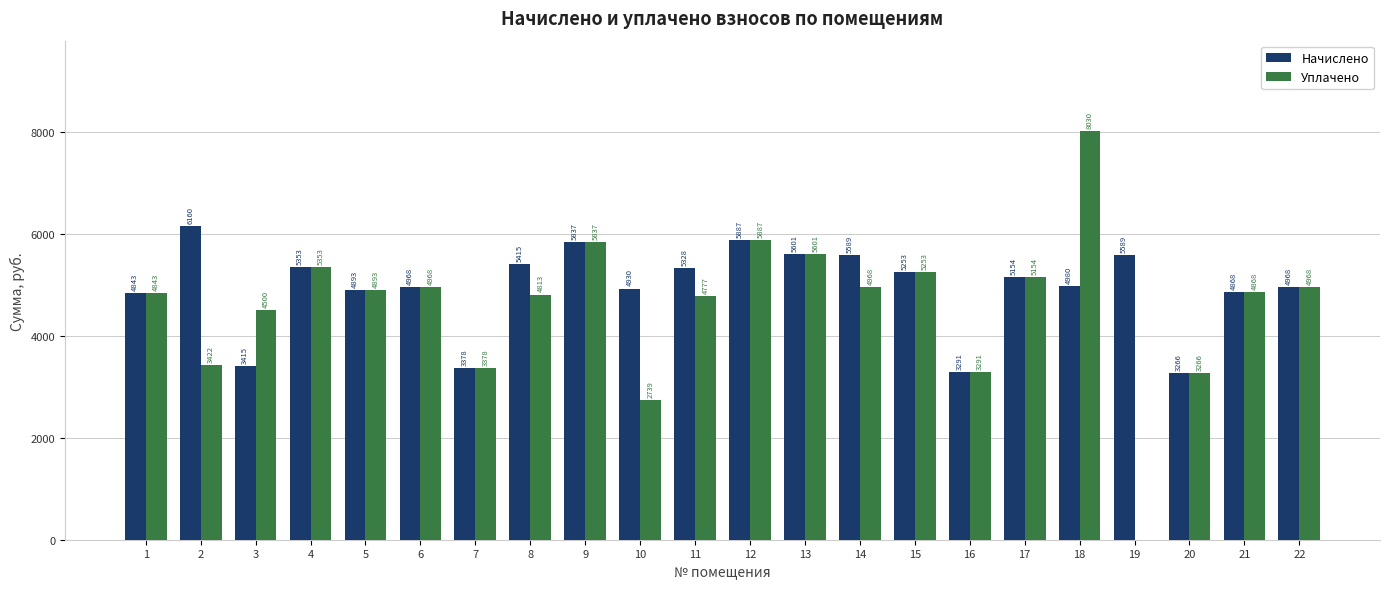

What are all the series names shown in the legend?

Начислено, Уплачено